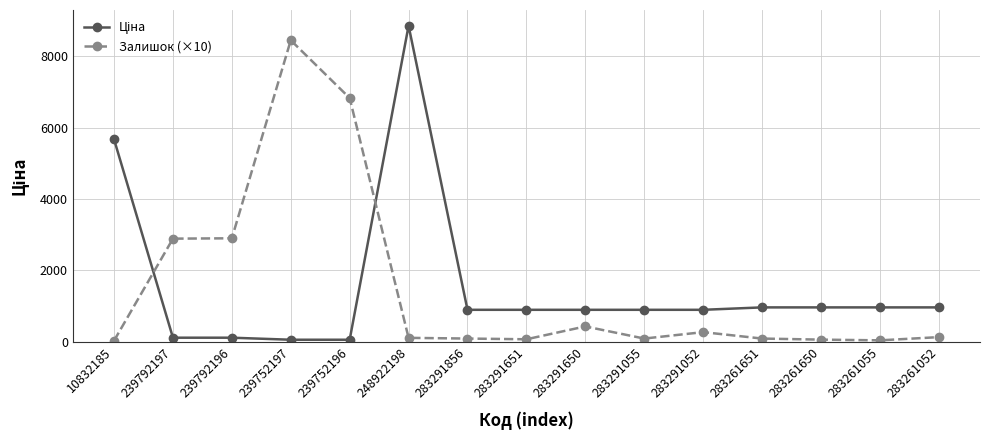

What is the spread (max minus min) of values at 283291650?

465.9